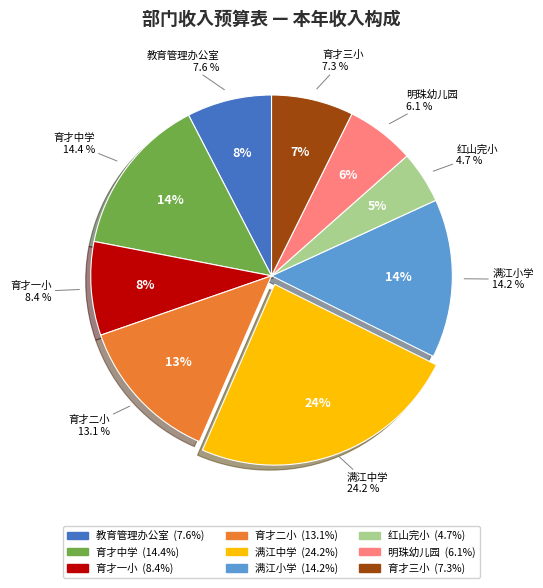

To the nearest percent, what is the combined percentage of 大理经济技术开发区明珠幼儿园 and 大理经济技术开发区育才中学?

21%